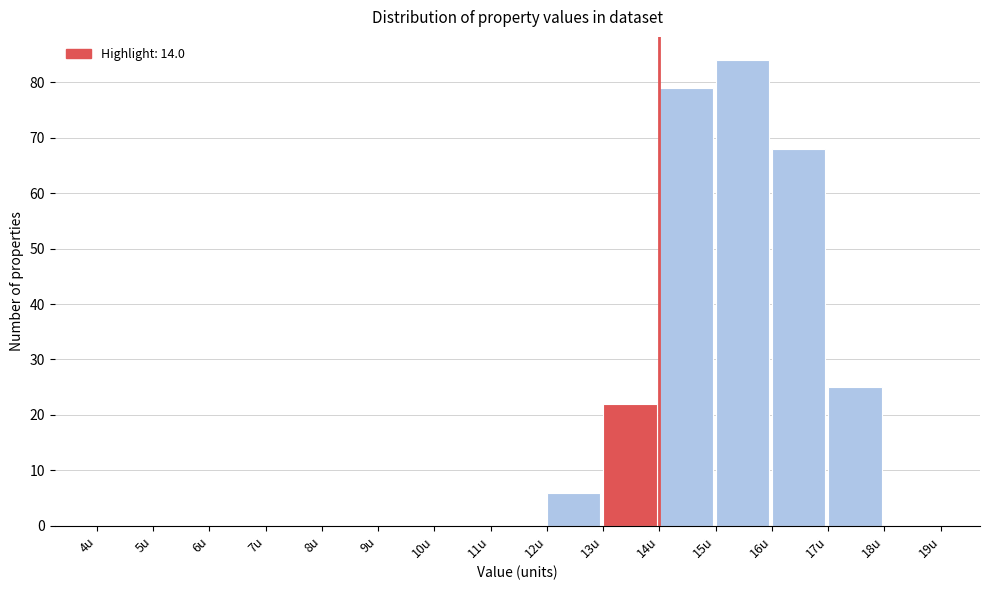

Reading left to right, list every bar in this chart as the range it spans on the x-axis followed by its height. The values are not printed on the chart, so give them approximately, as read against the axis.

4 to 5: 0
5 to 6: 0
6 to 7: 0
7 to 8: 0
8 to 9: 0
9 to 10: 0
10 to 11: 0
11 to 12: 0
12 to 13: 6
13 to 14: 22
14 to 15: 79
15 to 16: 84
16 to 17: 68
17 to 18: 25
18 to 19: 0